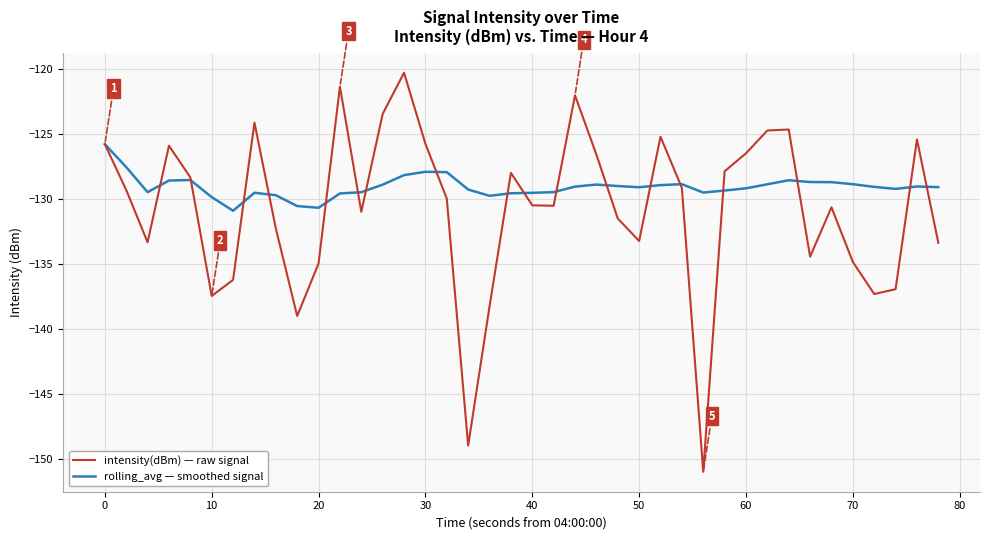

Which series has the largest range (max minus min)?

intensity(dBm) — raw signal